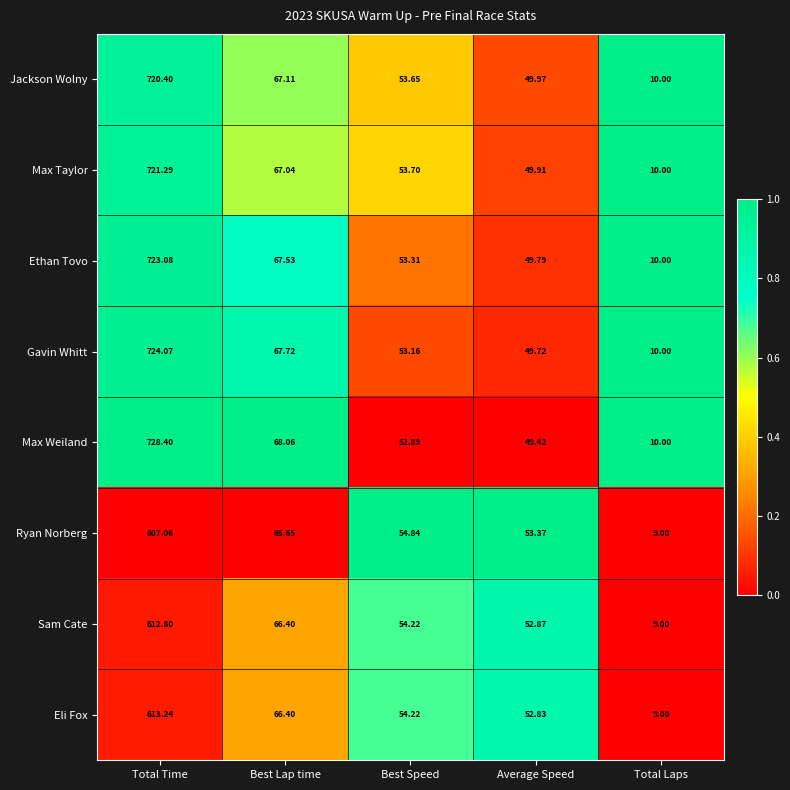

What is the total value across all series at Total Time?

5450.3